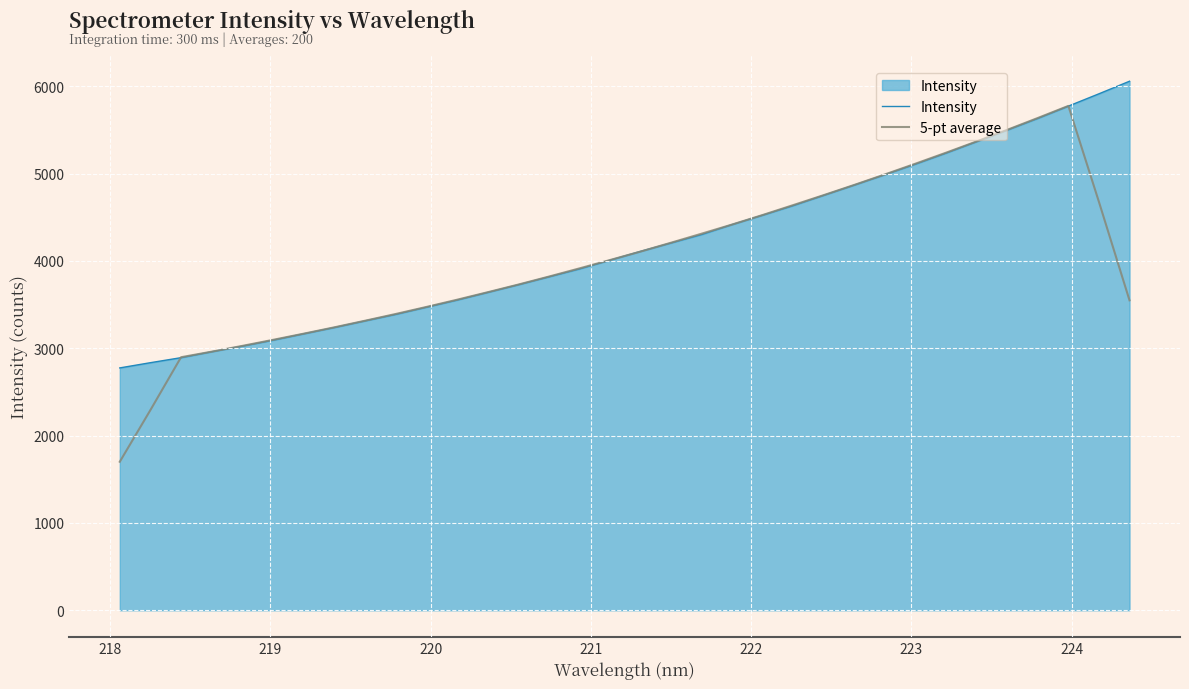

List the series in order of their peak value, lowest first.

5-pt average, Intensity